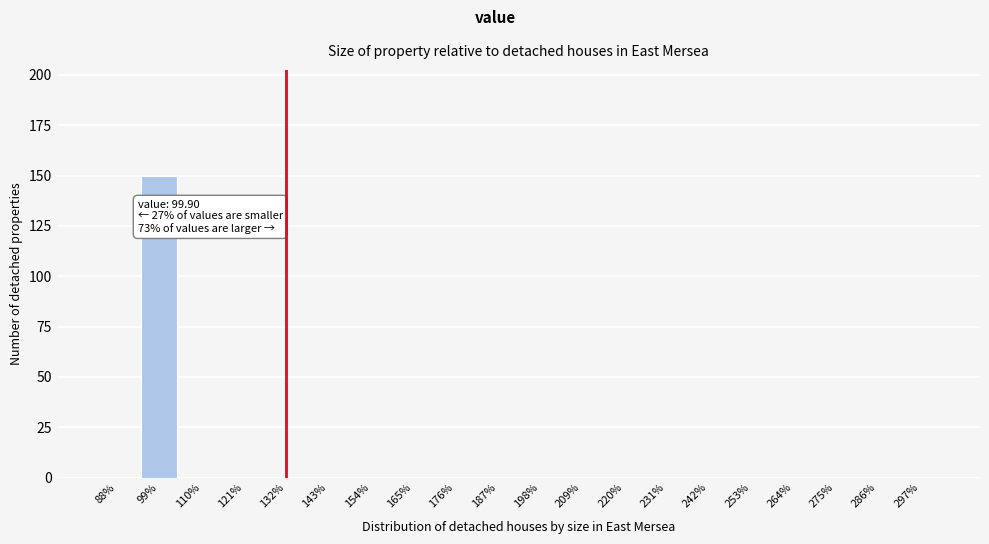

Over which range of the x-axis is the bar tallest?

94 to 105